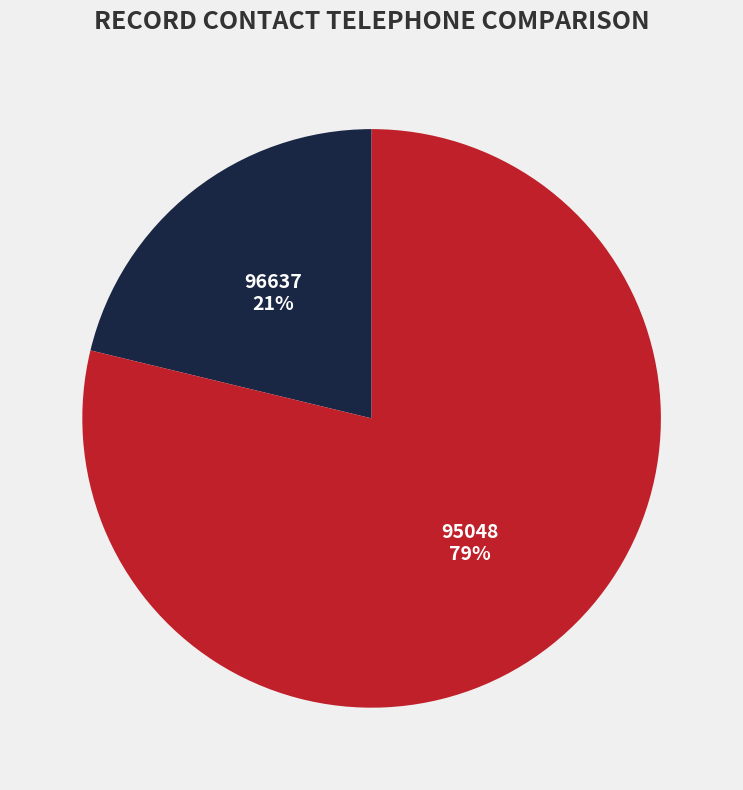

Which slice is the smallest?

96637